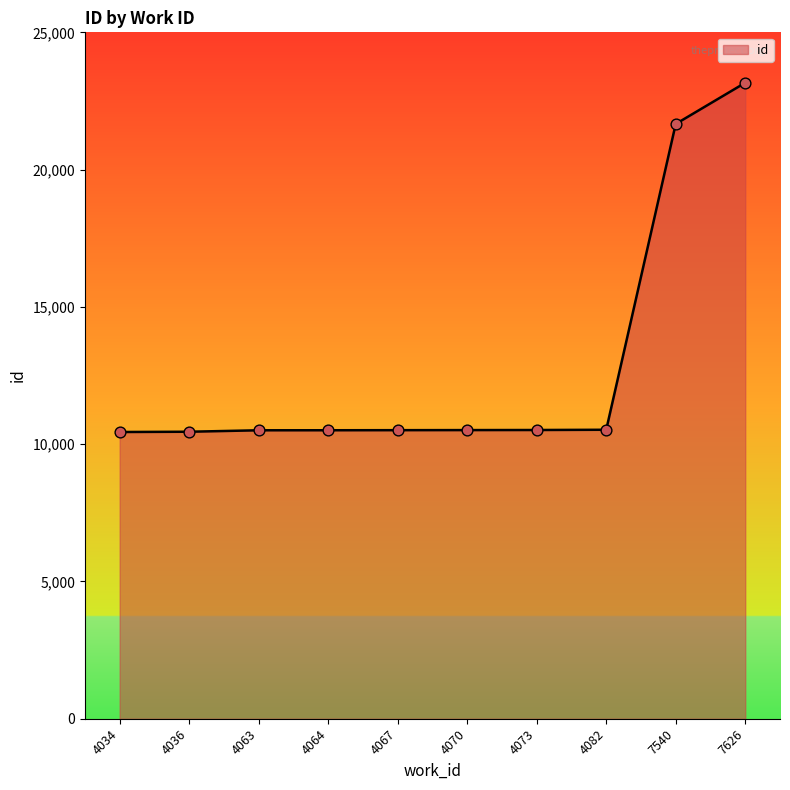

What is the ratio of the value at 4034 to the value at 4036?

1.0